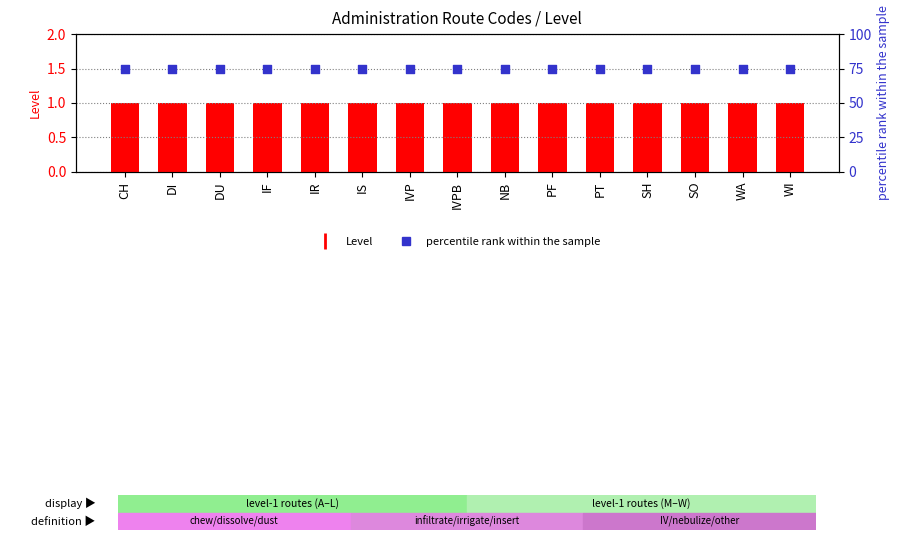

Which series has the largest total across all categories?

percentile rank within the sample